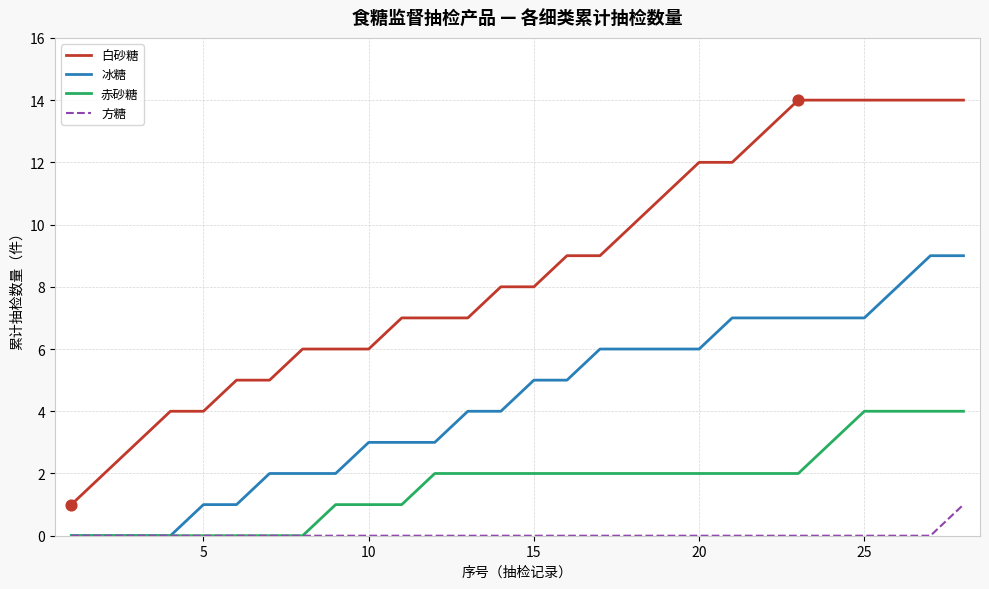

Which series has the largest range (max minus min)?

白砂糖